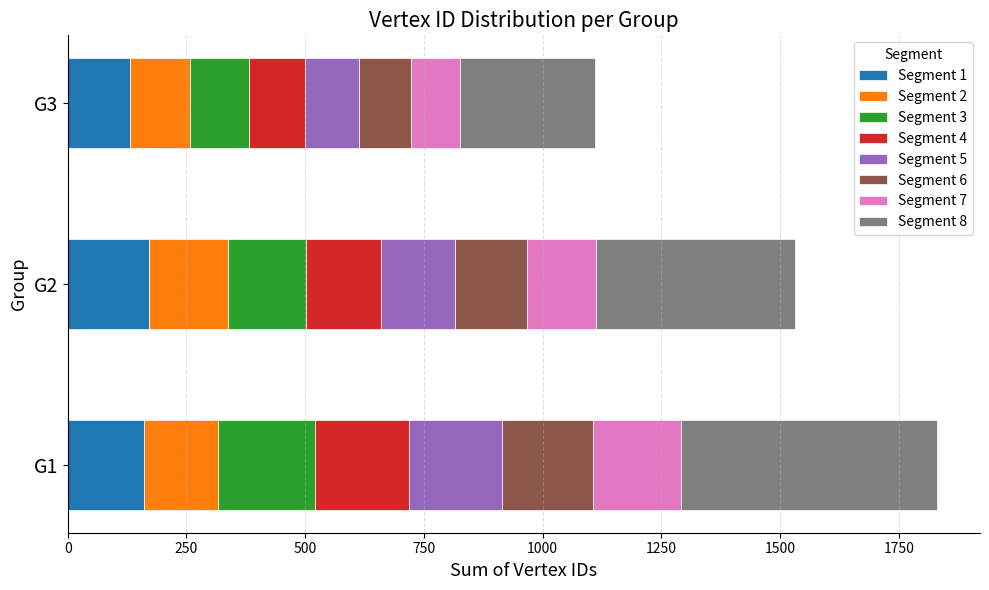

True or false: G3 has a value of 18 at 9.

False